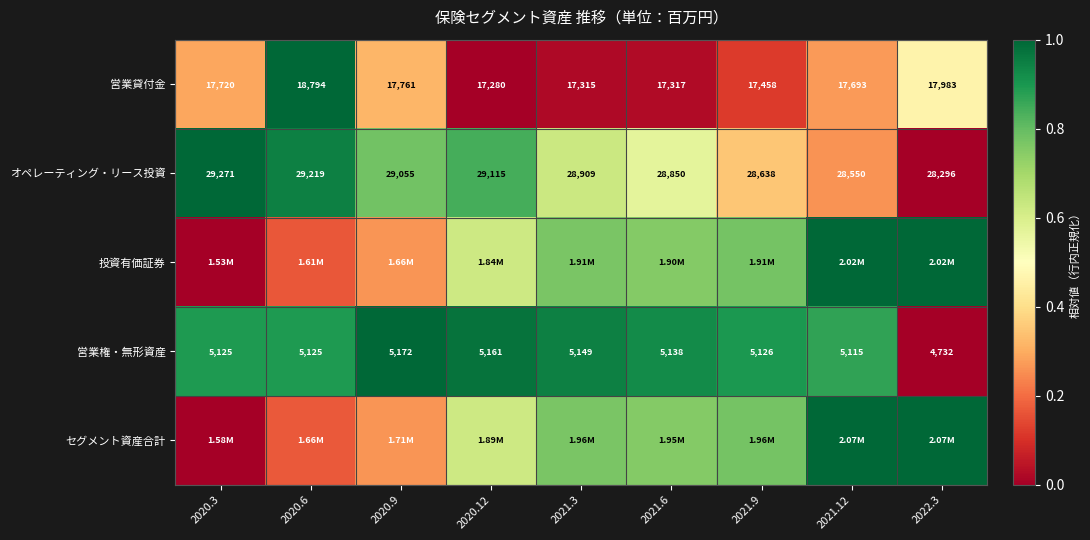

How many values in the 営業貸付金 series are below 17693?

4